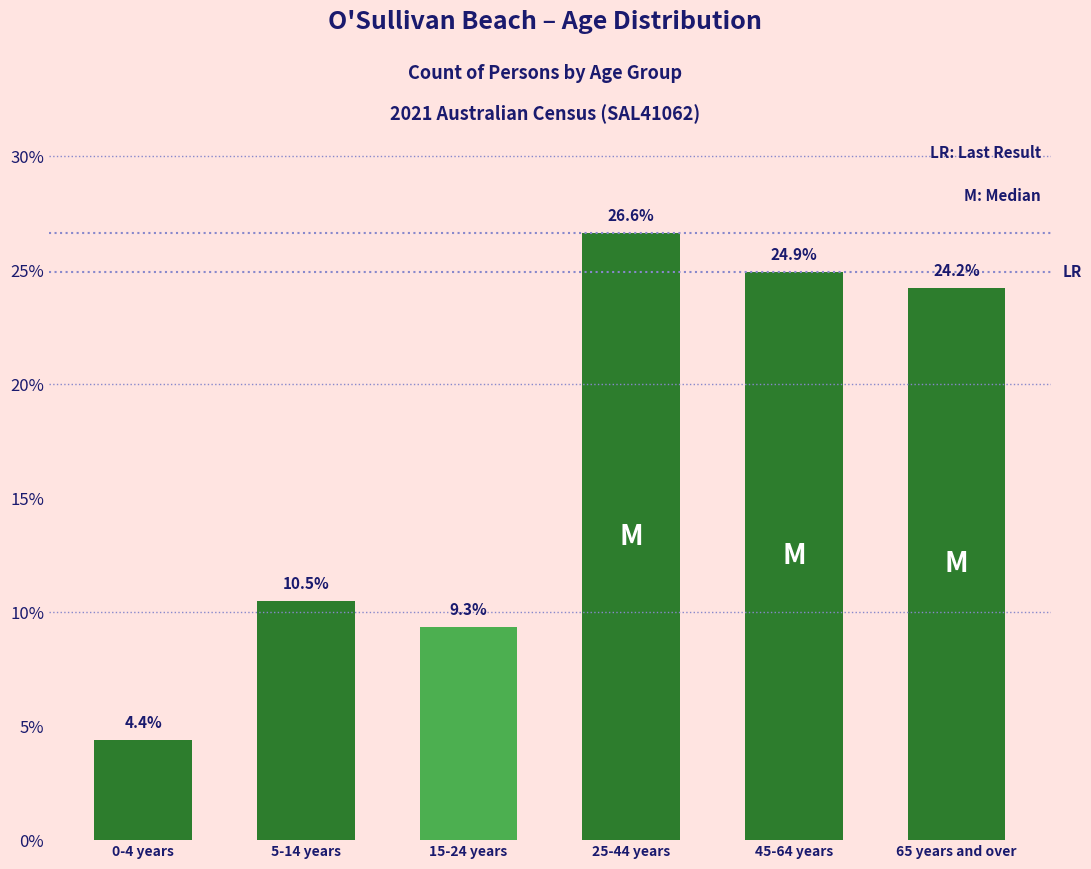

Reading left to right, what are all the values shown in this chart?

4.4	10.5	9.3	26.6	24.9	24.2